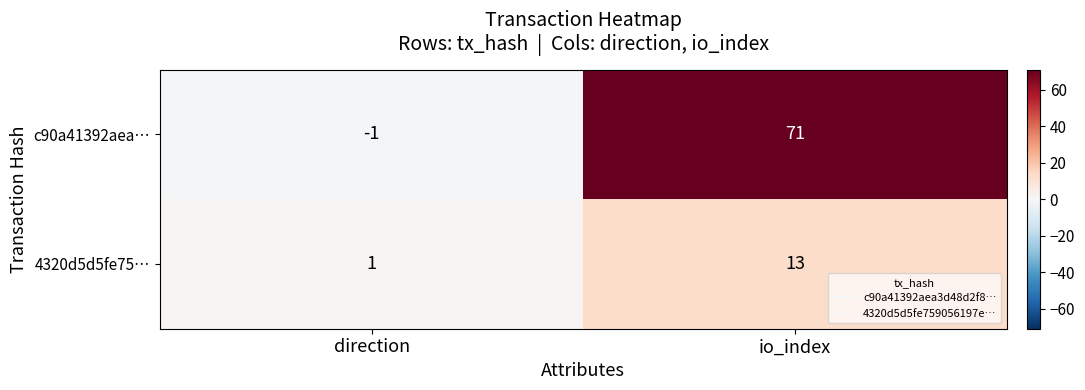

What is the sum of the c90a41392aea… values at io_index and direction?

70